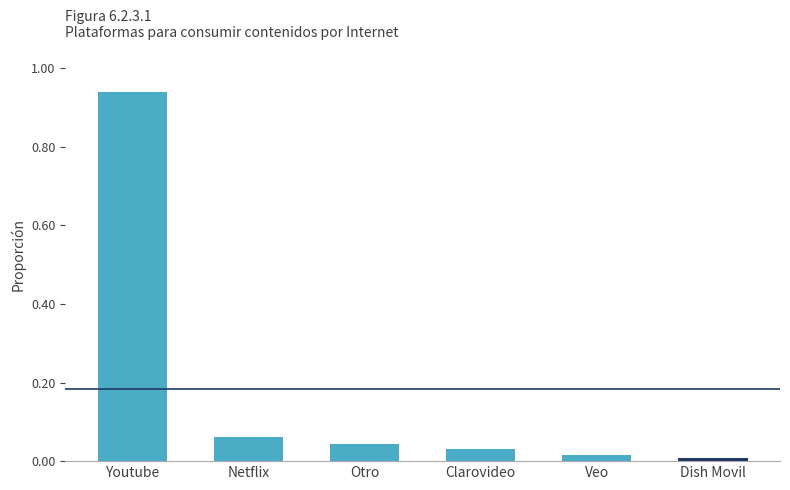

Is it true that the value at Dish Movil is 0.0?

True